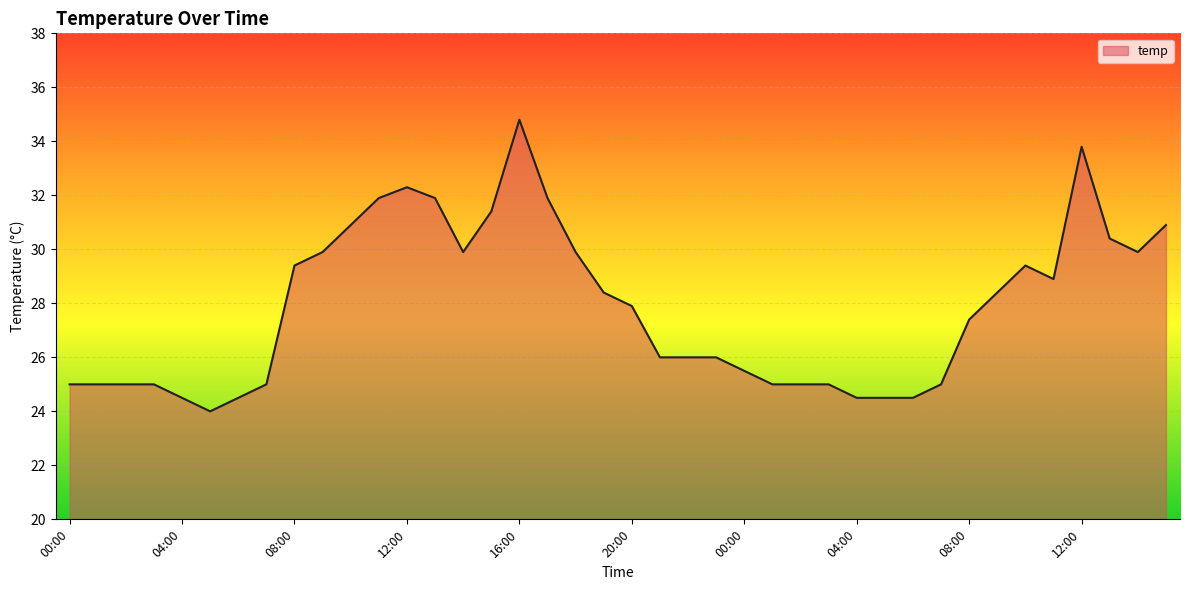

What is the greatest value displayed?

34.8